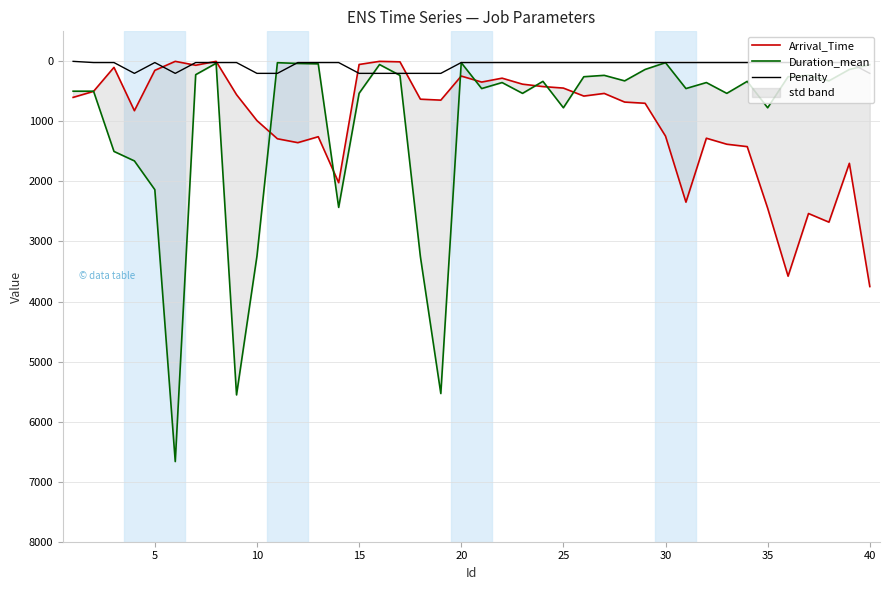

What is the maximum value for Penalty?

200